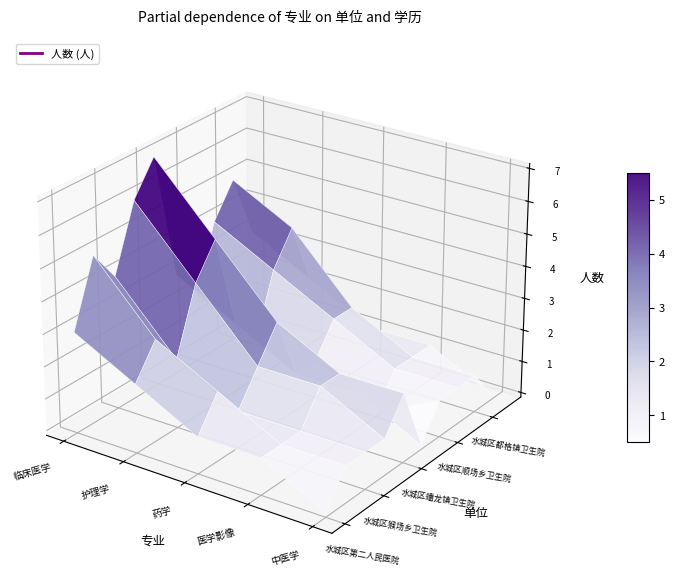

Which has a higher value, 2 or 5?

2